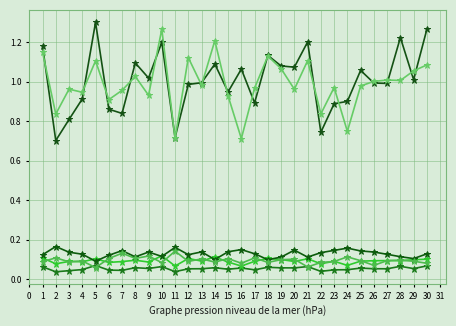

How many lines are shown in the chart?

6